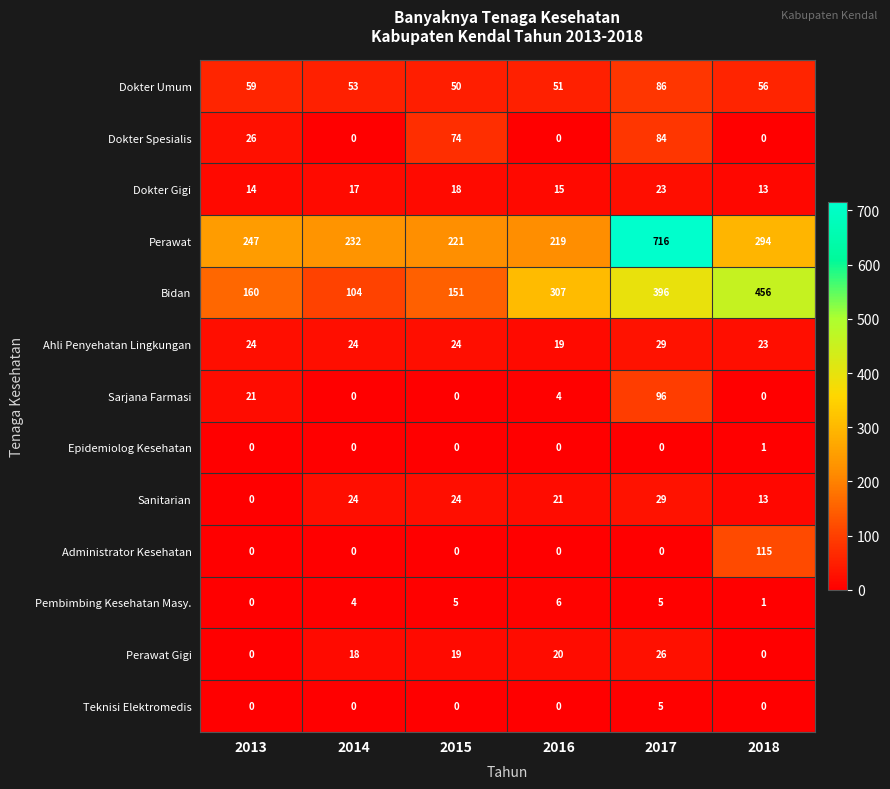

Read the Administrator Kesehatan value at 2018, to the nearest 5.

115